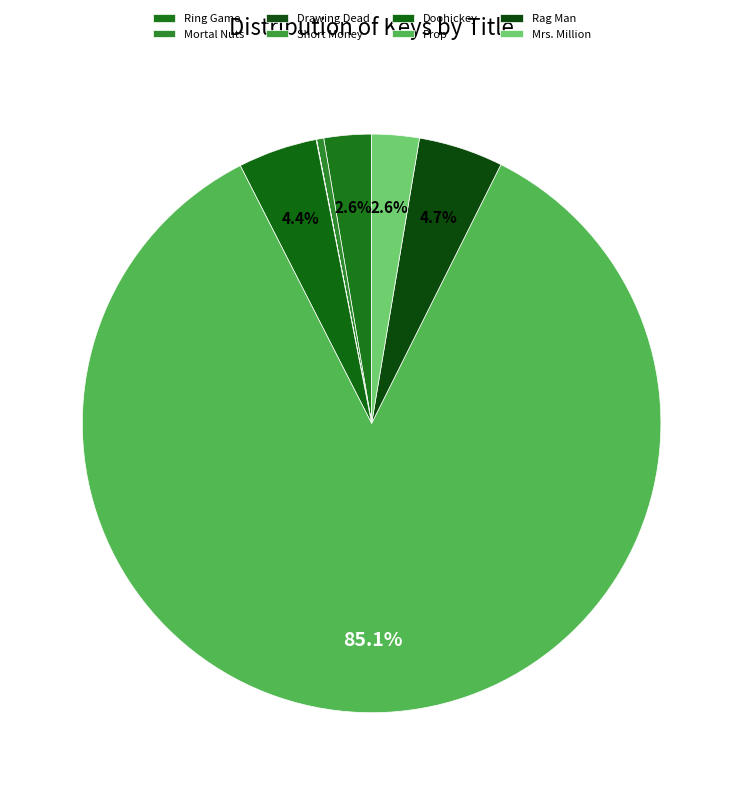

Which slice is the smallest?

Drawing Dead